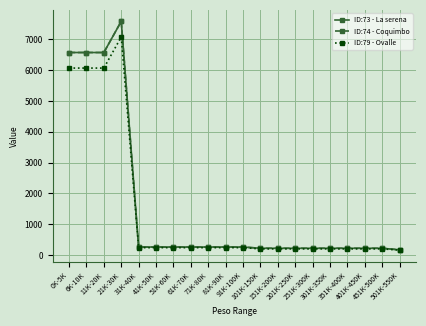

True or false: ID:79 - Ovalle and ID:73 - La serena intersect in this chart.

False